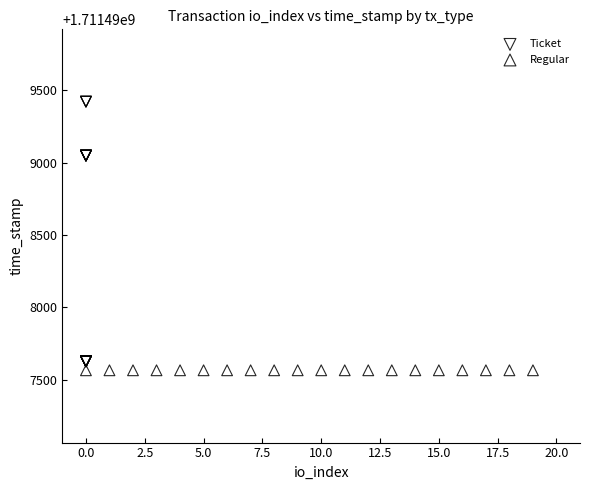

Which series contains the highest Y value?

Ticket